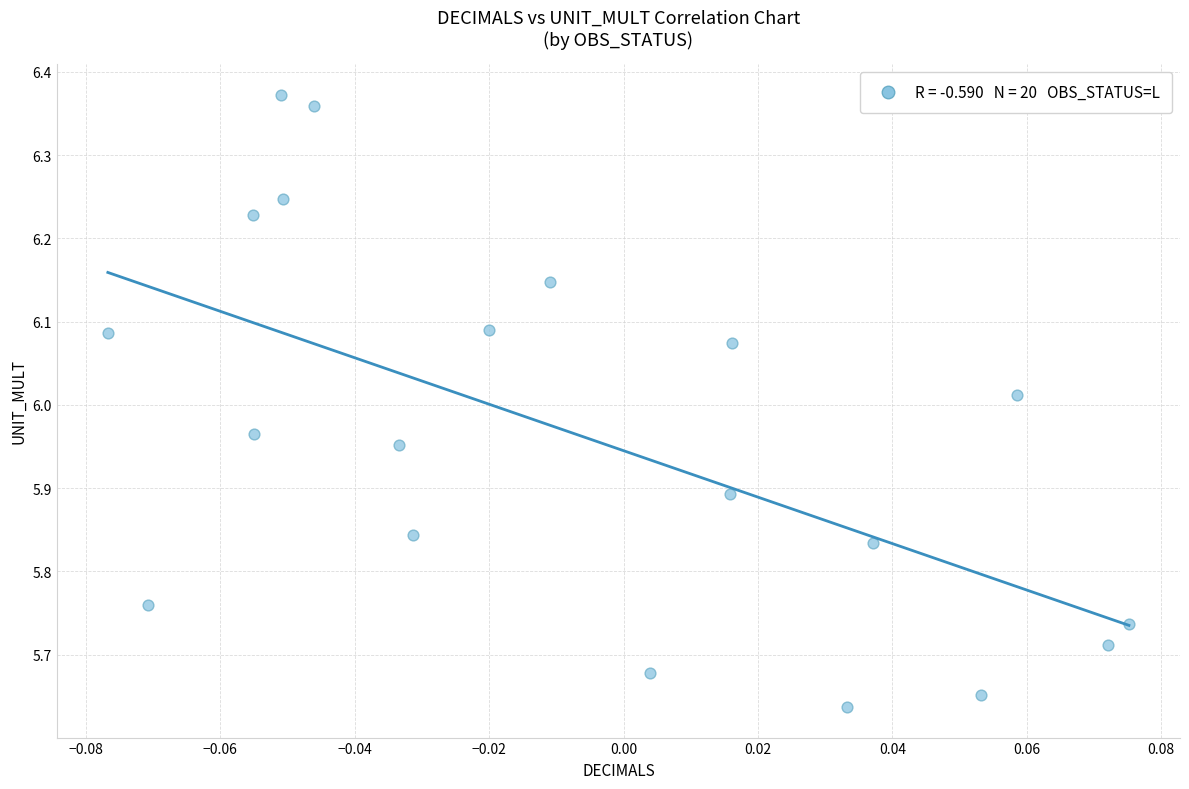

What is the range of Y values (max minus min)?

0.7